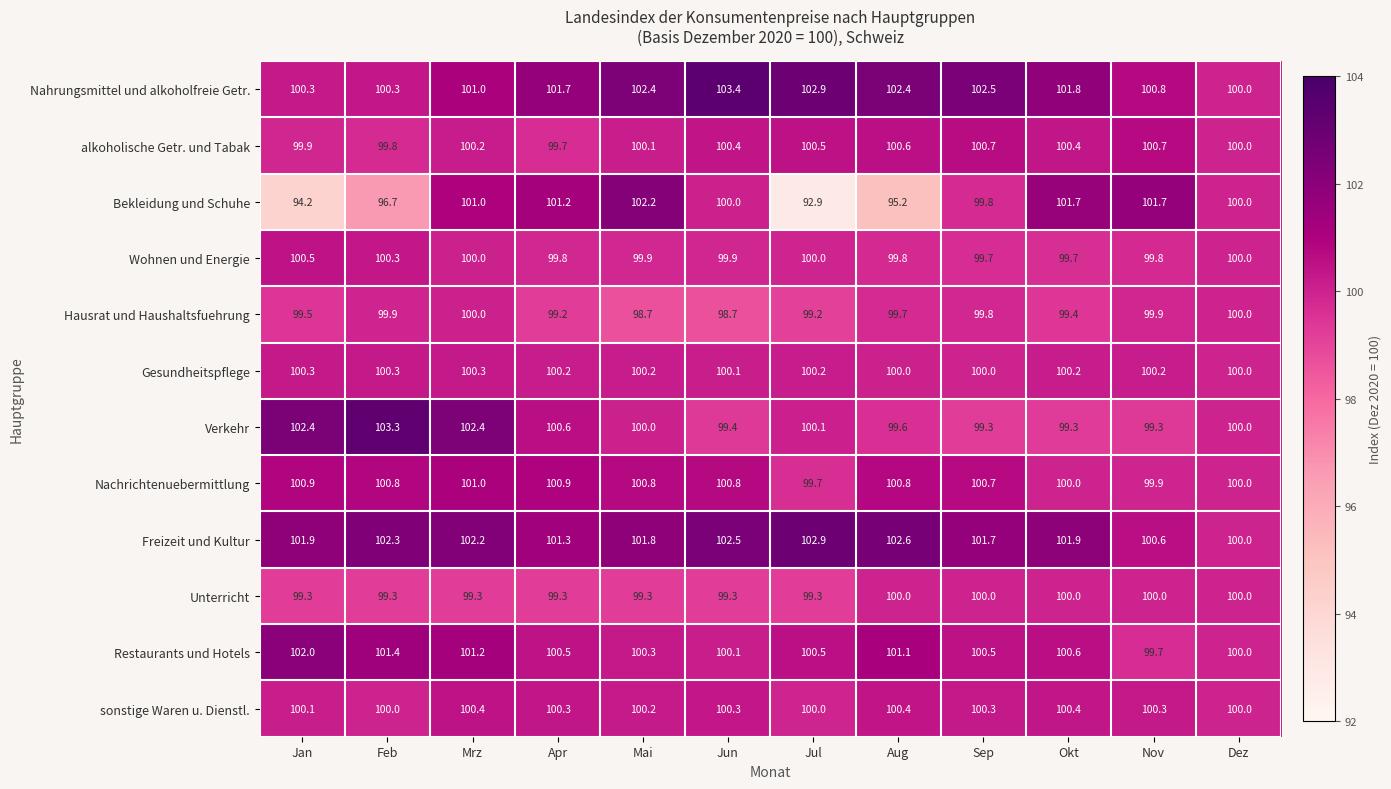

What is the spread (max minus min) of values at Feb?

6.6